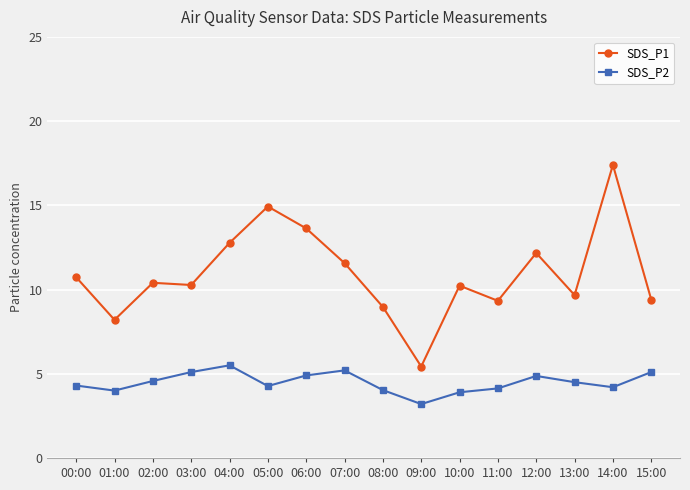

What is the difference between the highest and lowest values at 09:00?

2.2